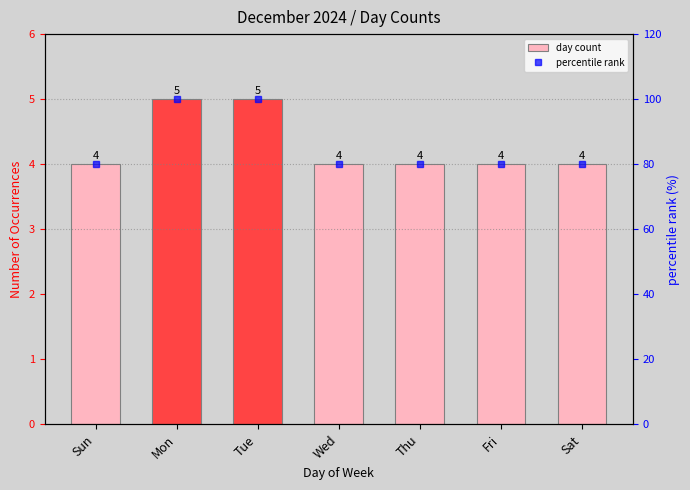

What is the average value of the day count series?

4